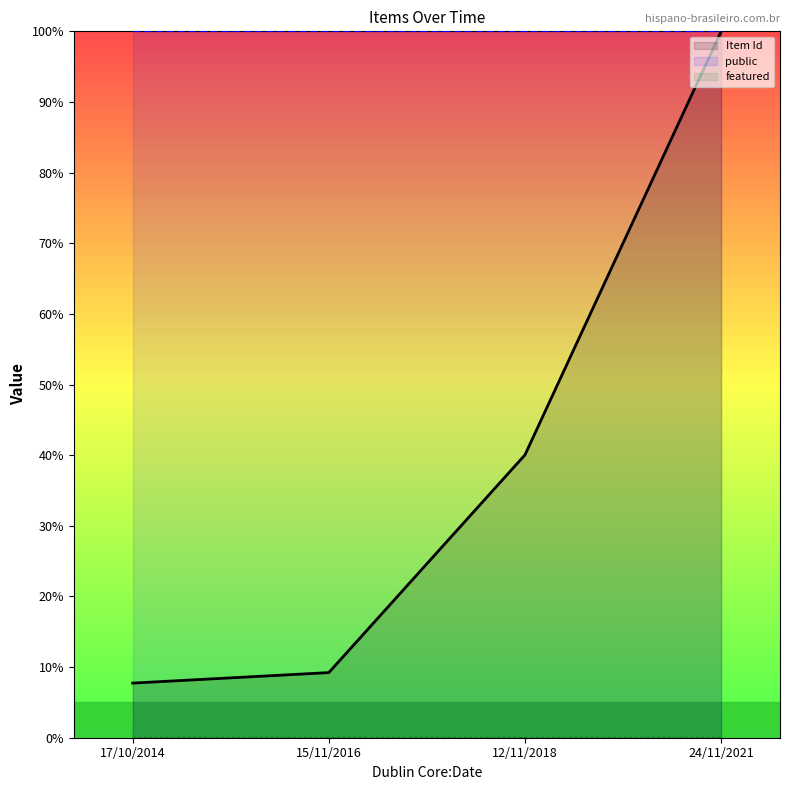

Reading right to left, transcribe all the data shown in this chart.

Item Id: 24/11/2021=100.0	12/11/2018=40.0	15/11/2016=9.2	17/10/2014=7.7
public: 24/11/2021=100.0	12/11/2018=100.0	15/11/2016=100.0	17/10/2014=100.0
featured: 24/11/2021=0.0	12/11/2018=0.0	15/11/2016=0.0	17/10/2014=0.0